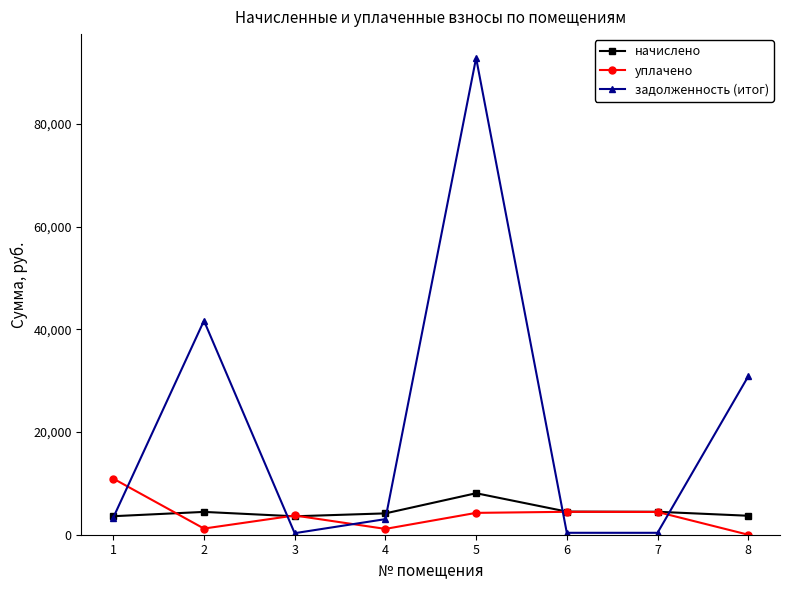

How many values in the задолженность (итог) series are below 3313?

4